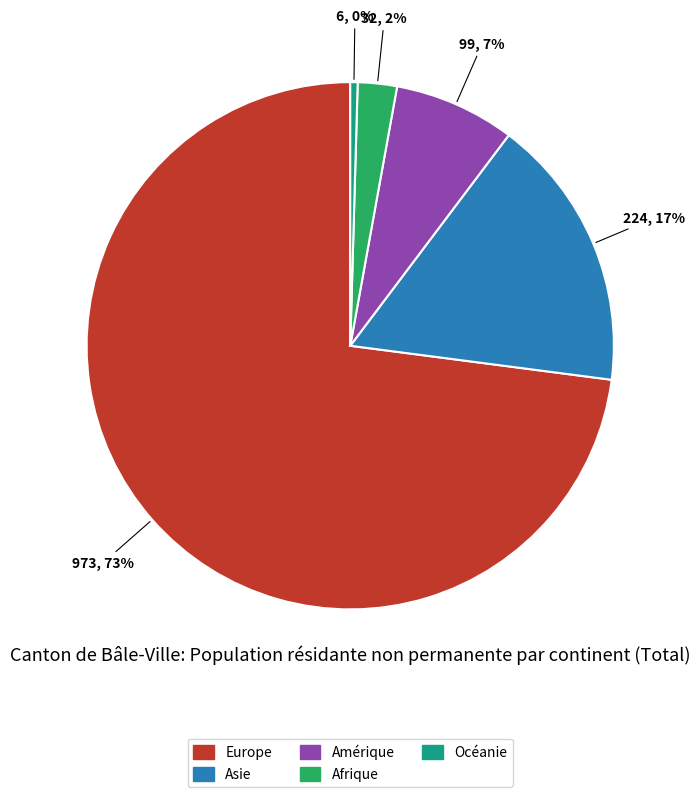

Is it true that Amérique is 7% of the pie?

True